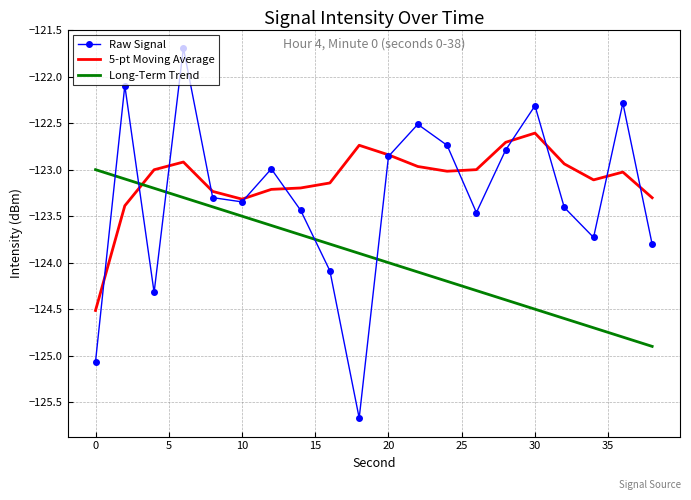

Which series has the largest total across all categories?

5-pt Moving Average